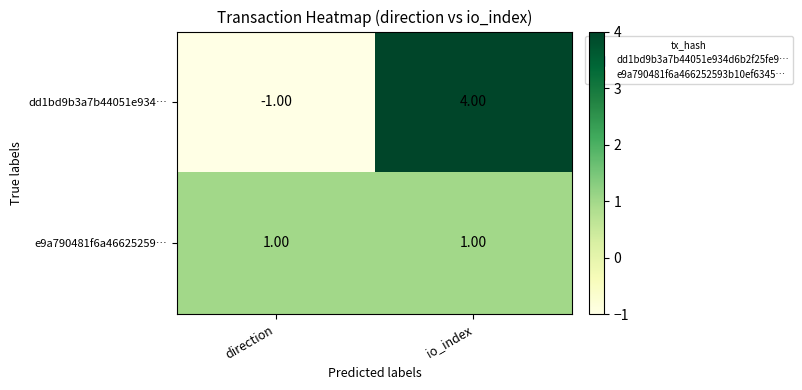

At how many categories does at least one series exceed 0?

2